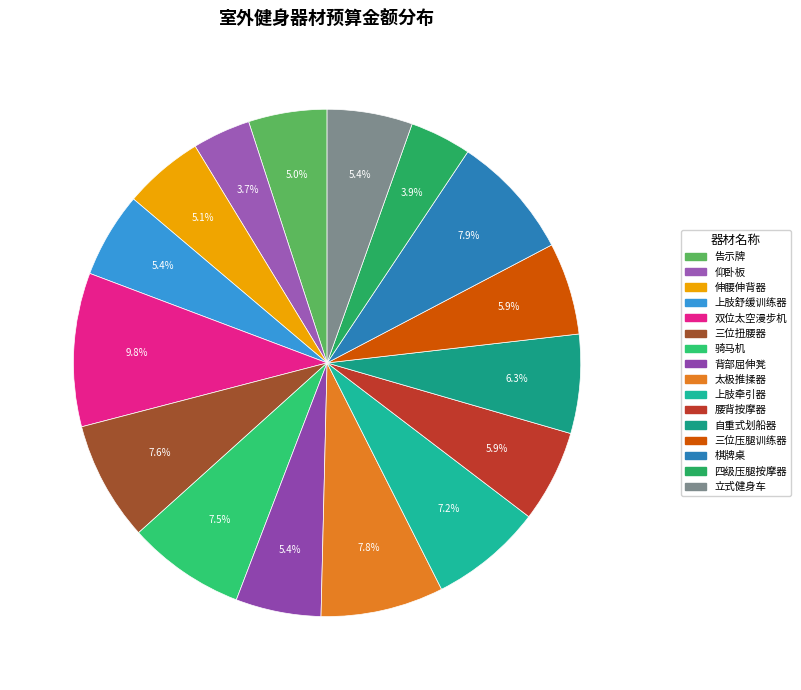

To the nearest percent, what portion does 背部屈伸凳 represent?

5%